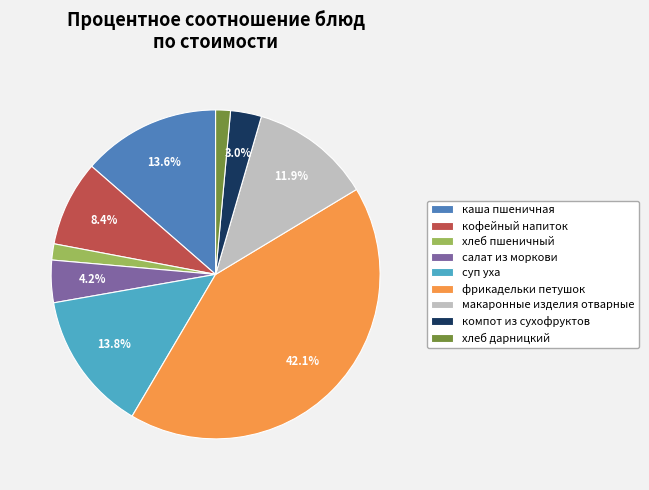

Which slice is the largest?

фрикадельки петушок